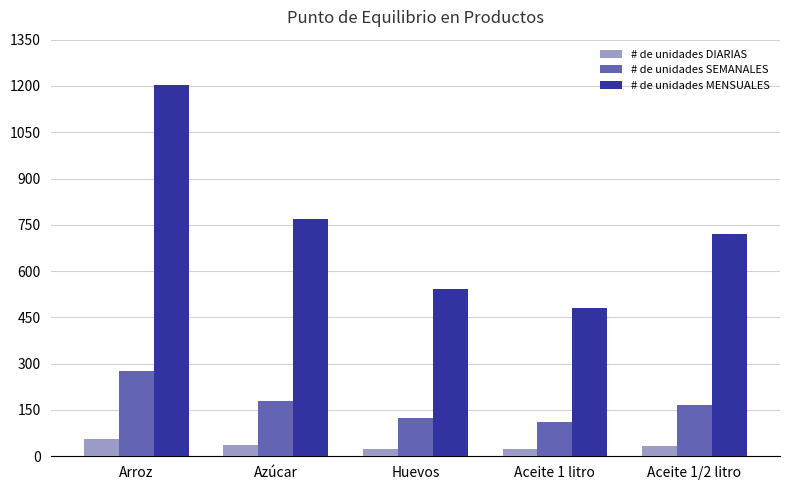

At Aceite 1/2 litro, list the series in order from smallest to largest.

# de unidades DIARIAS, # de unidades SEMANALES, # de unidades MENSUALES